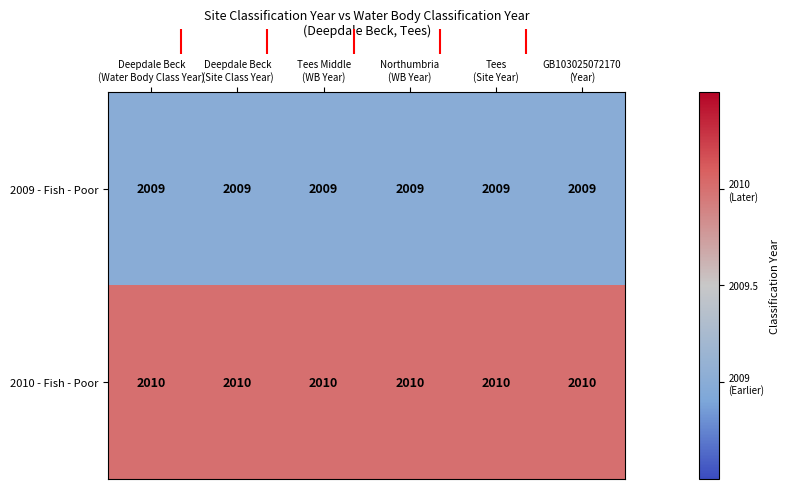

List the series in order of their peak value, highest first.

2010 - Fish - Poor, 2009 - Fish - Poor